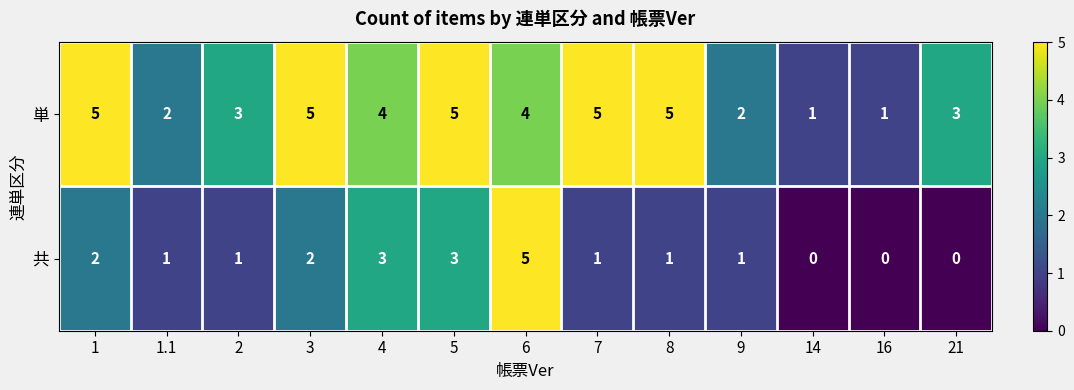

List the series in order of their overall mean, highest first.

単, 共